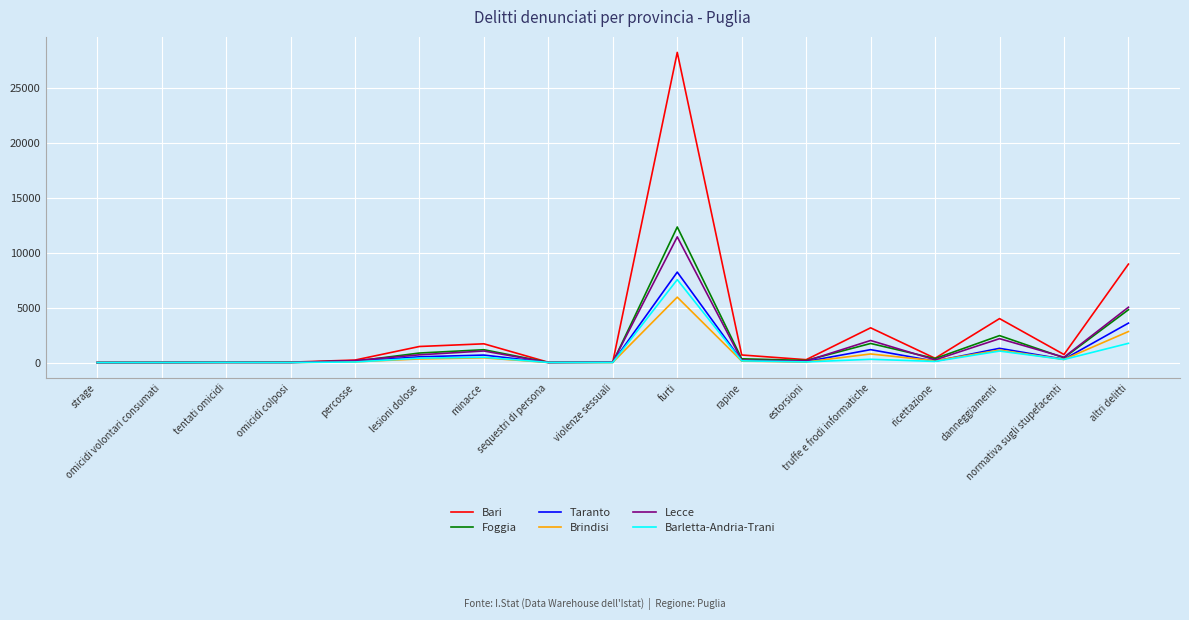

Which series has the largest total across all categories?

Bari